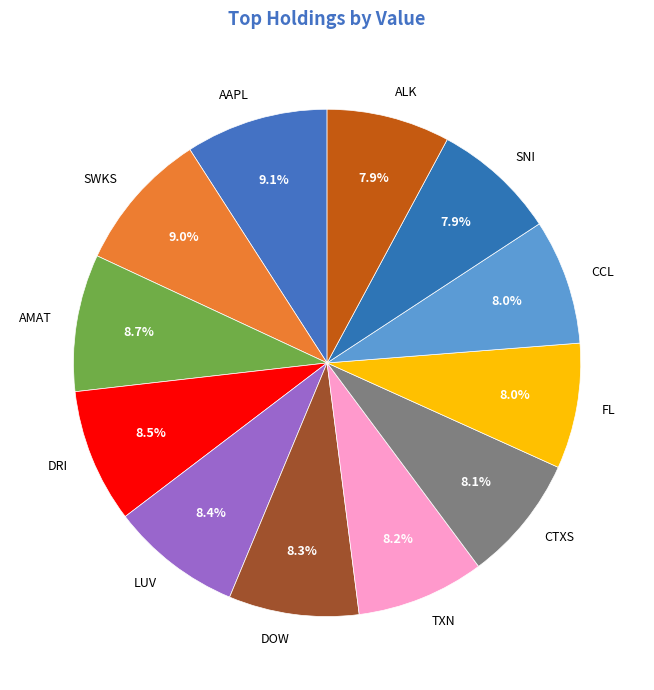

How many segments does this pie chart have?

12